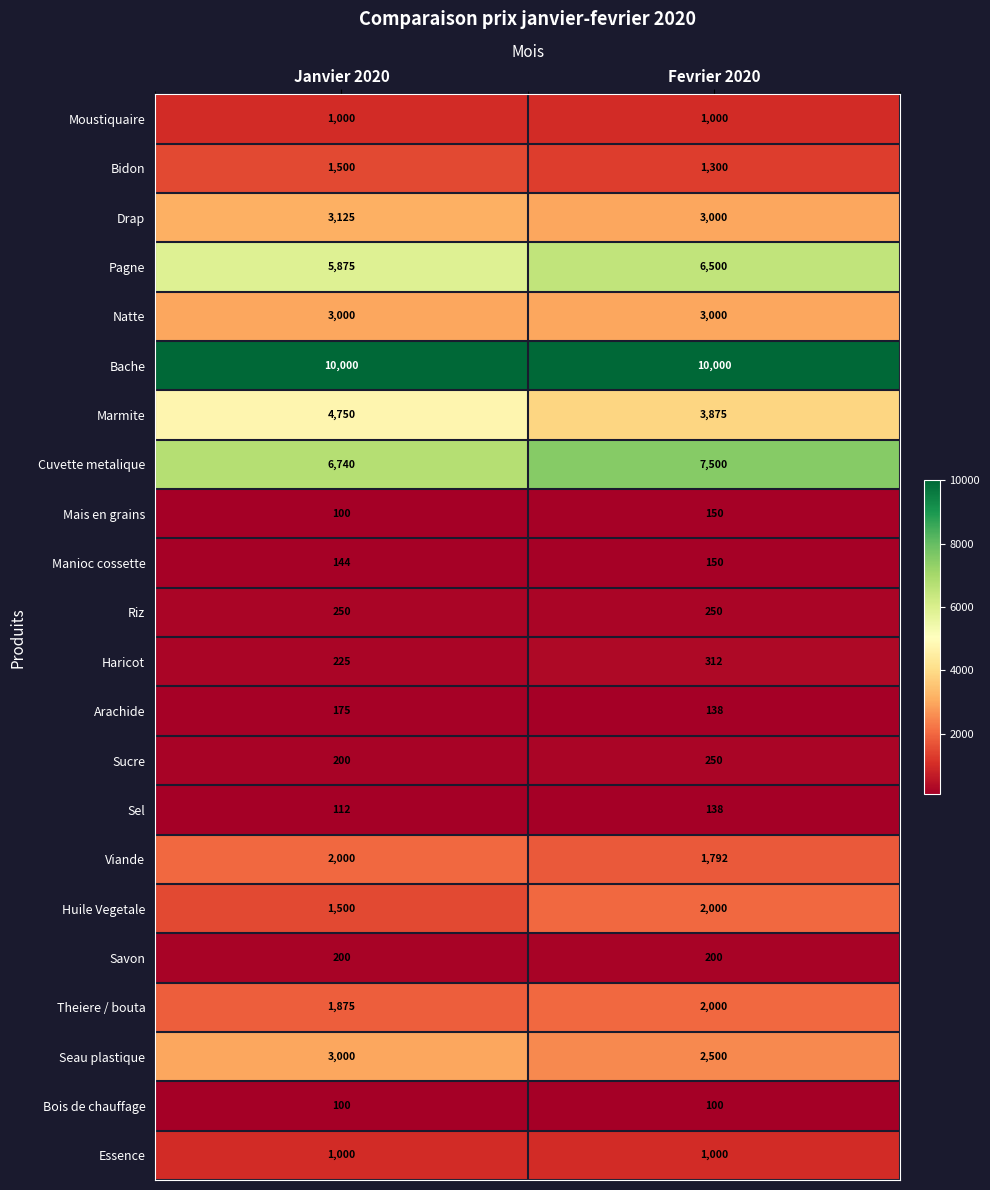

Which category has the lowest value in the Sucre series?

Janvier 2020